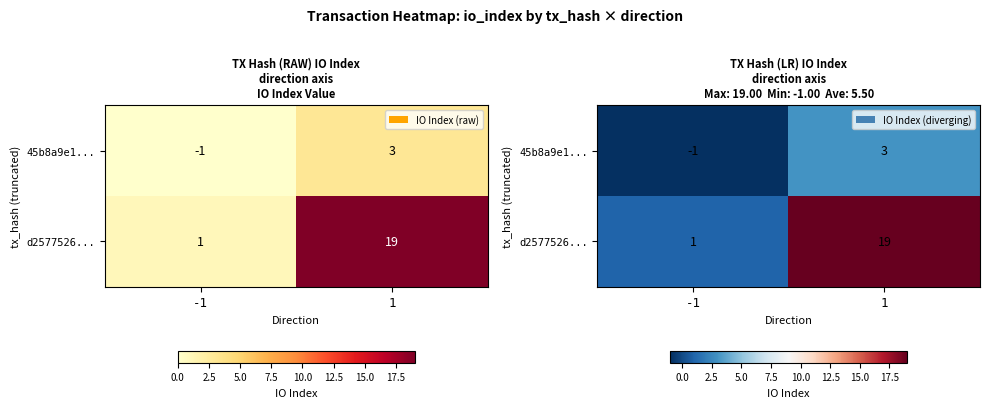

At which category does the chart reach its peak across all series?

1